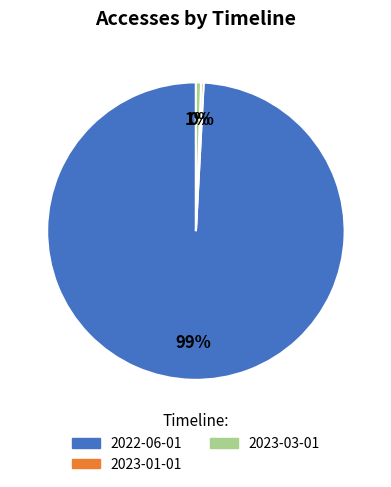

Do 2023-03-01 and 2023-01-01 together represent more than half of the pie?

No